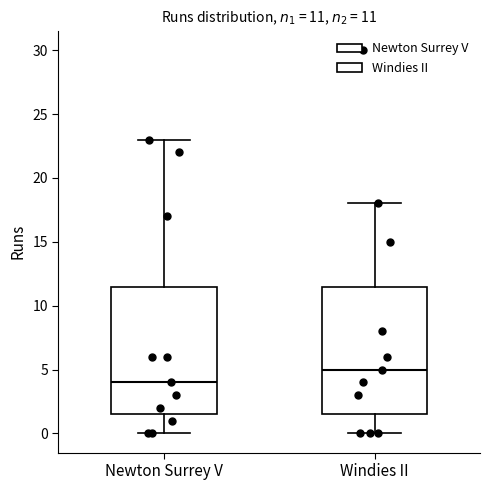

Which box's median line is the highest?

Windies II